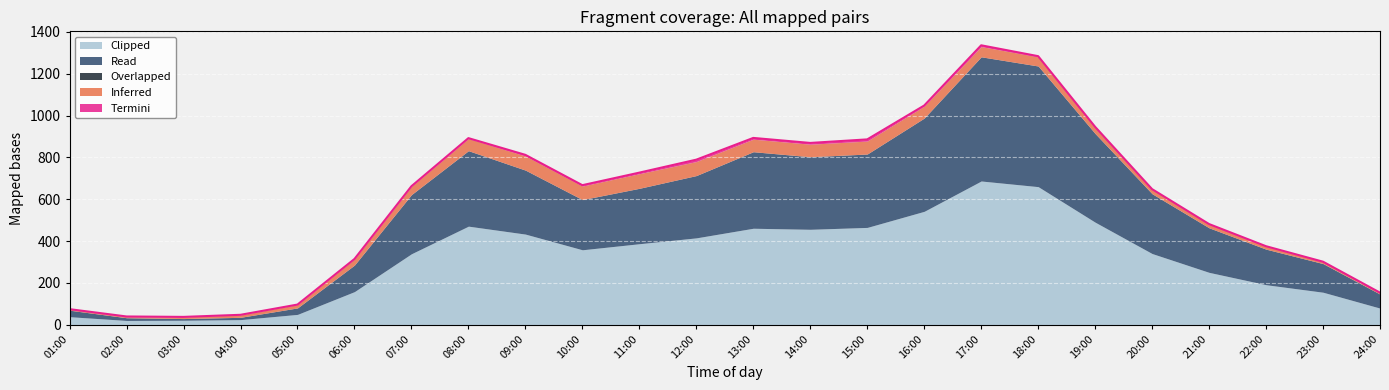

What is the spread (max minus min) of values at 04:00?

24